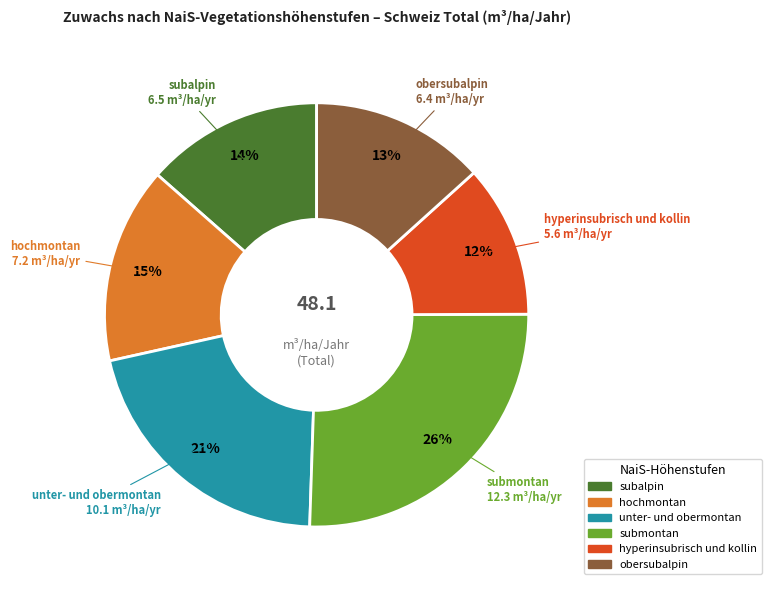

Is there a majority slice in this chart?

No